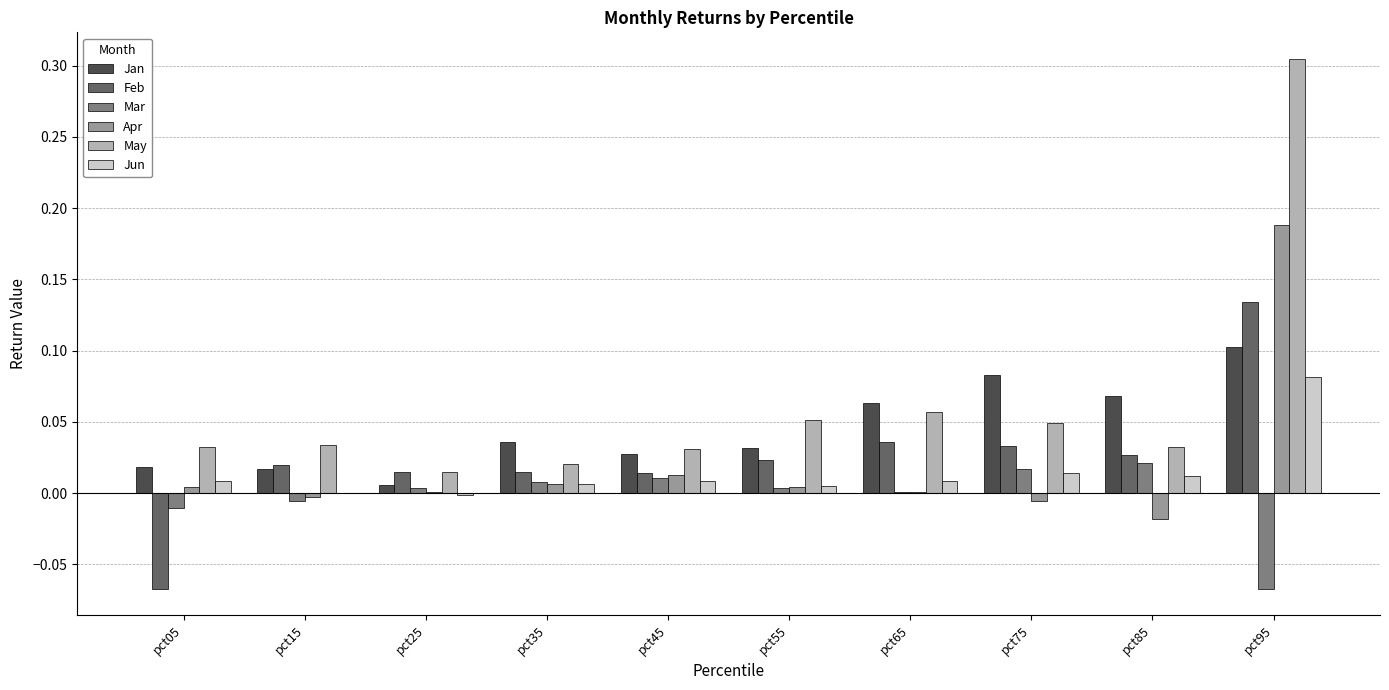

How many groups of bars are there?

10